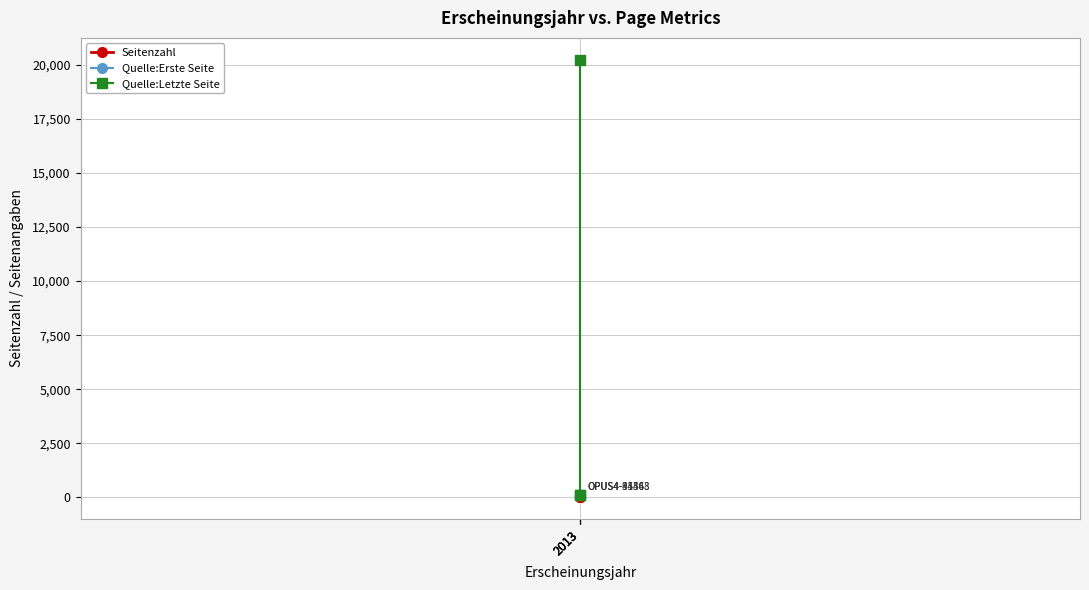

What is the spread (max minus min) of values at 2013?

20220